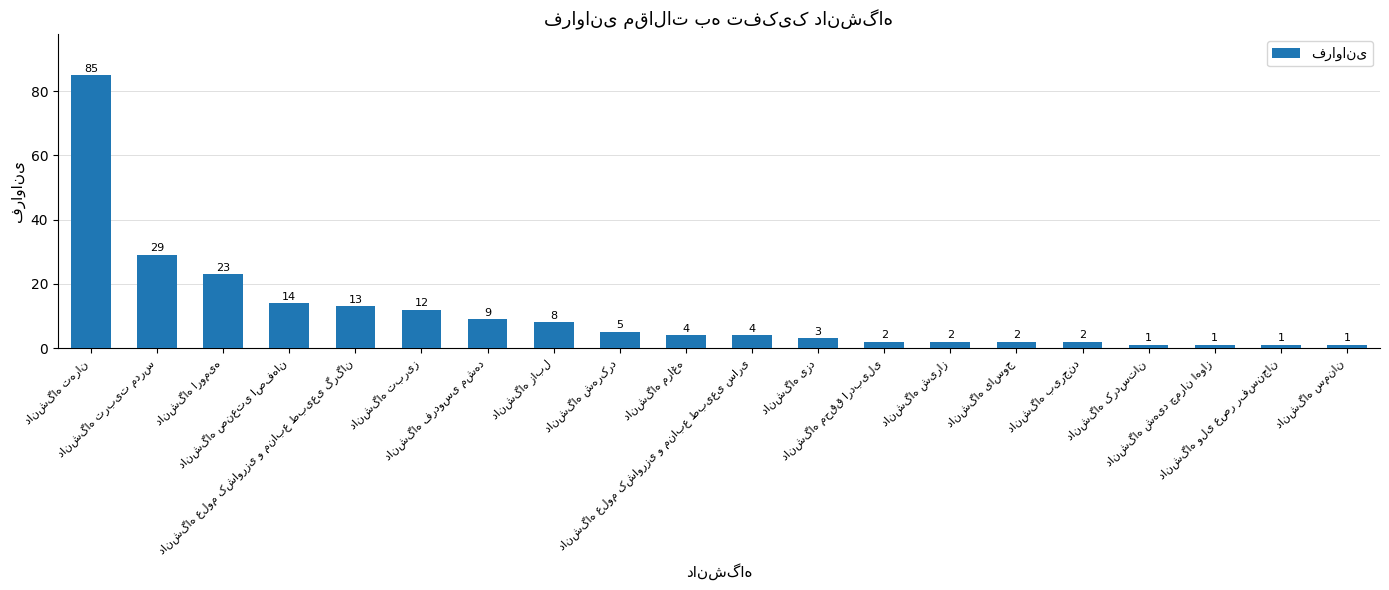

What is the sum of all values?

221